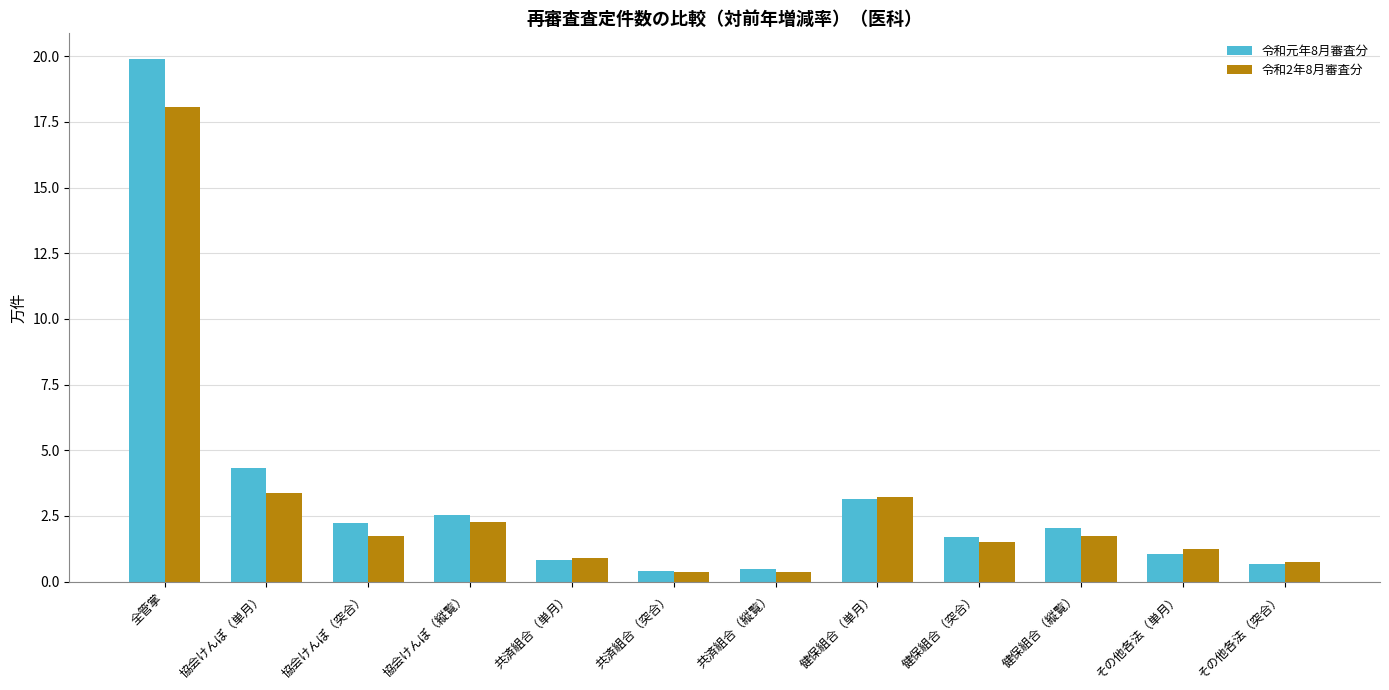

Which series has the largest range (max minus min)?

令和元年8月審査分